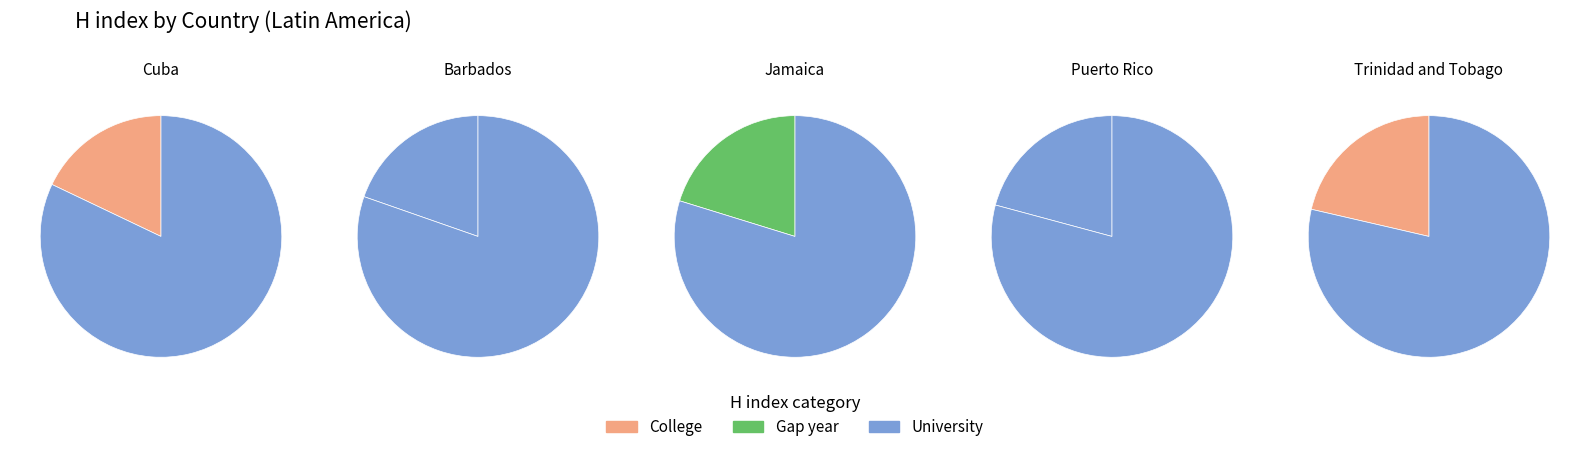

To the nearest percent, what is the average slice percentage?

20%